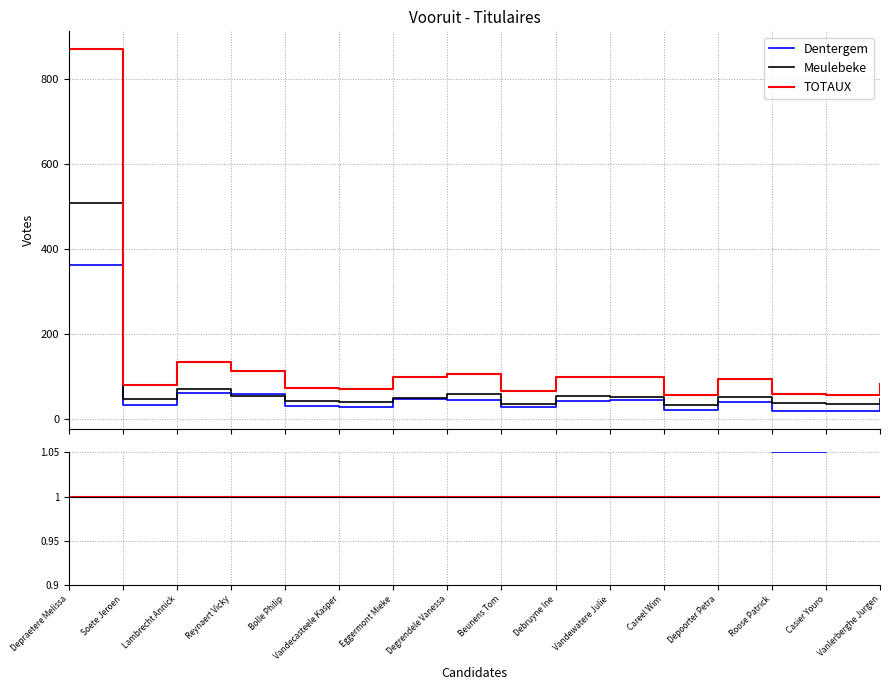

True or false: Meulebeke has a value of 0.5 at Bolle Philip.

False